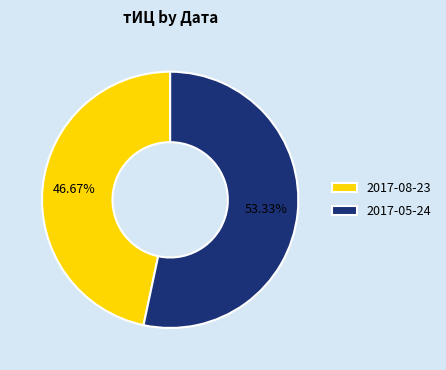

Rank the categories by value from lowest to highest.

2017-08-23, 2017-05-24